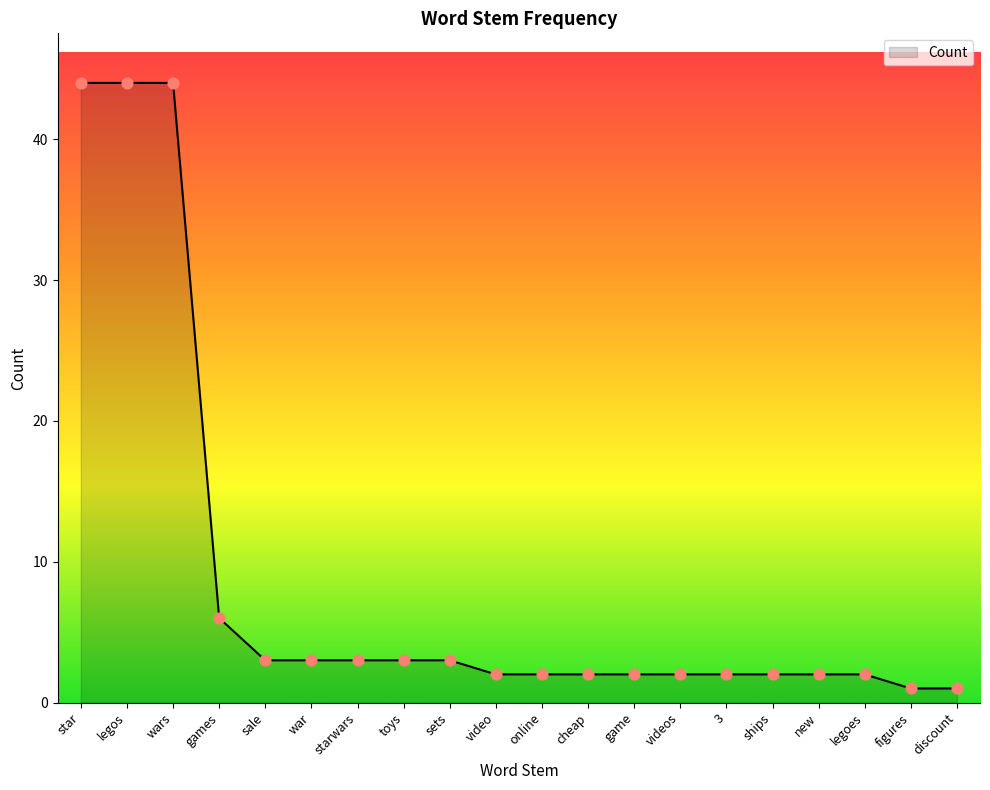

Approximately how many times larger is the value at new compared to games?

0.3